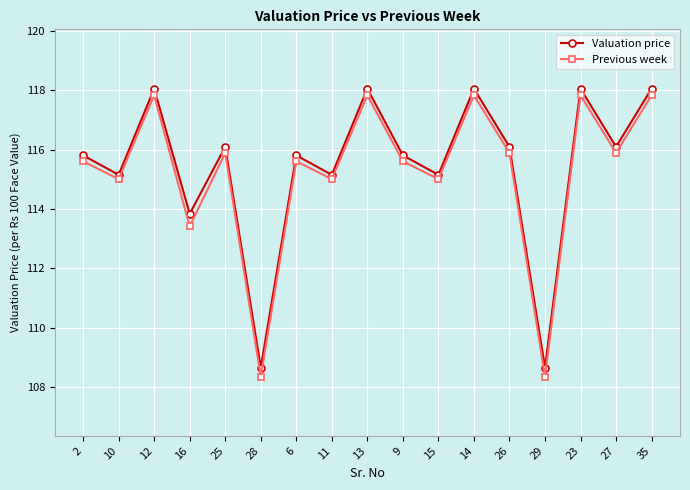

The Previous week series shows 115.9 at 26. True or false?

True